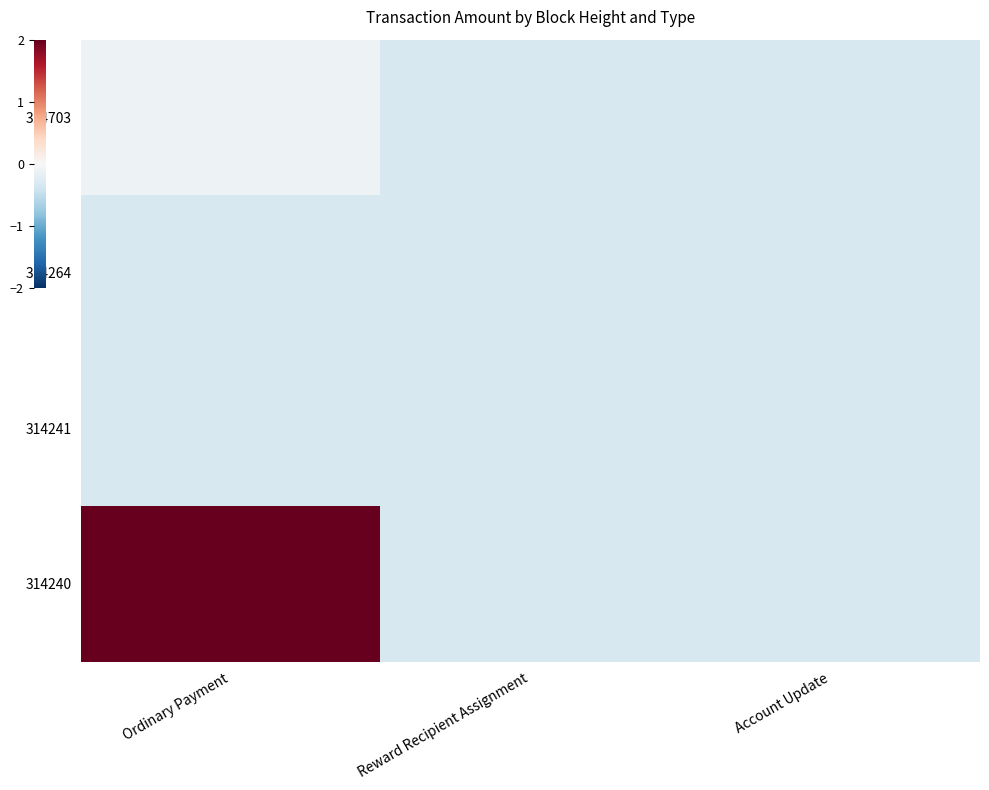

Which has a higher value, Ordinary Payment or Reward Recipient Assignment?

Ordinary Payment